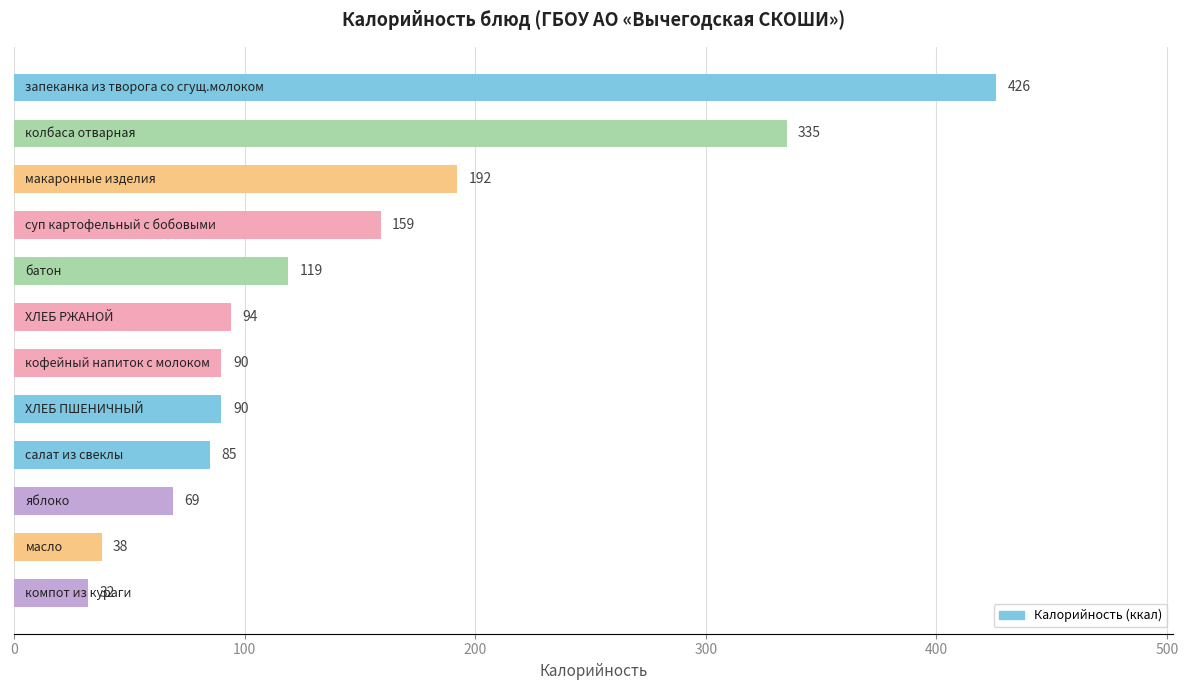

What is the sum of all values?

1729